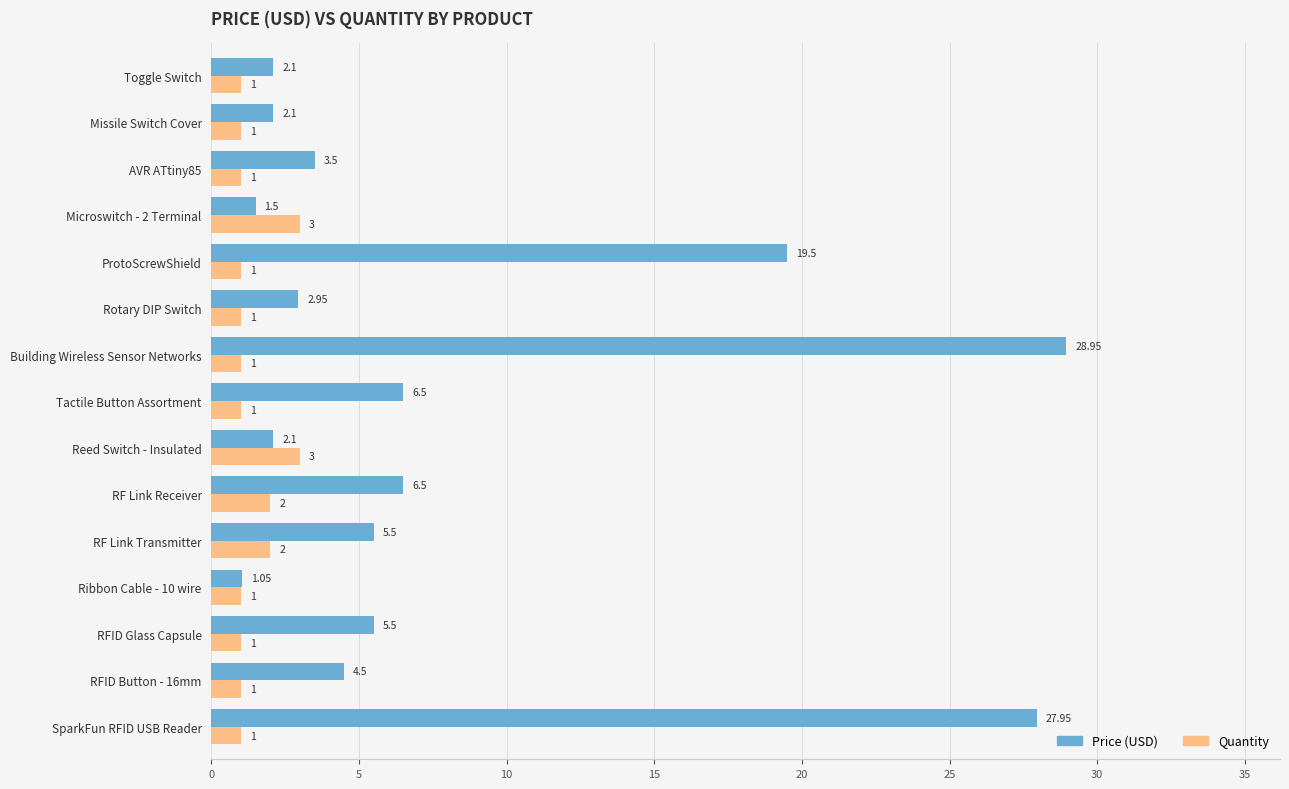

Which category has the lowest value in the Price (USD) series?

Ribbon Cable - 10 wire